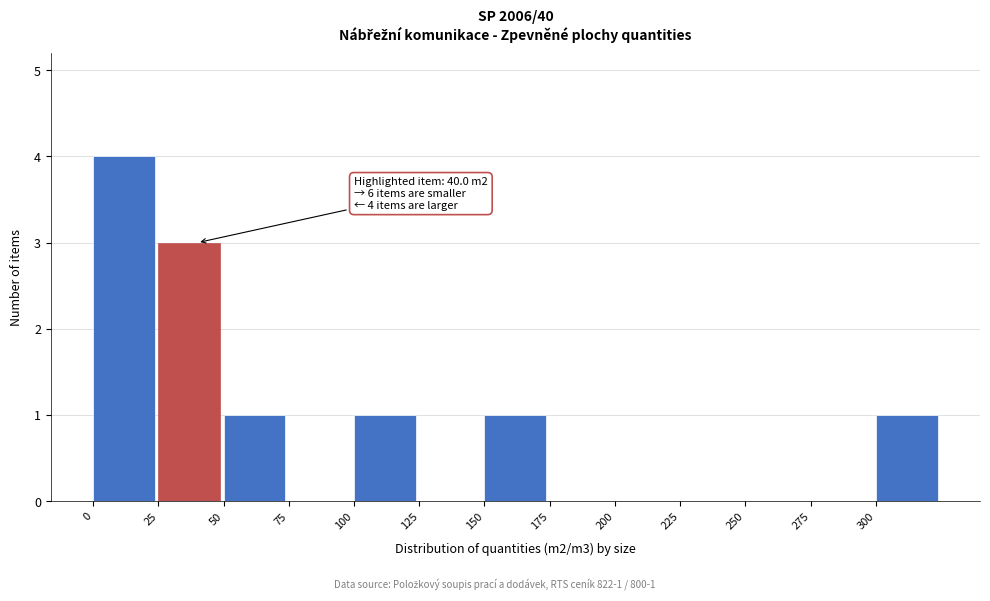

Over which range of the x-axis is the bar tallest?

0 to 25